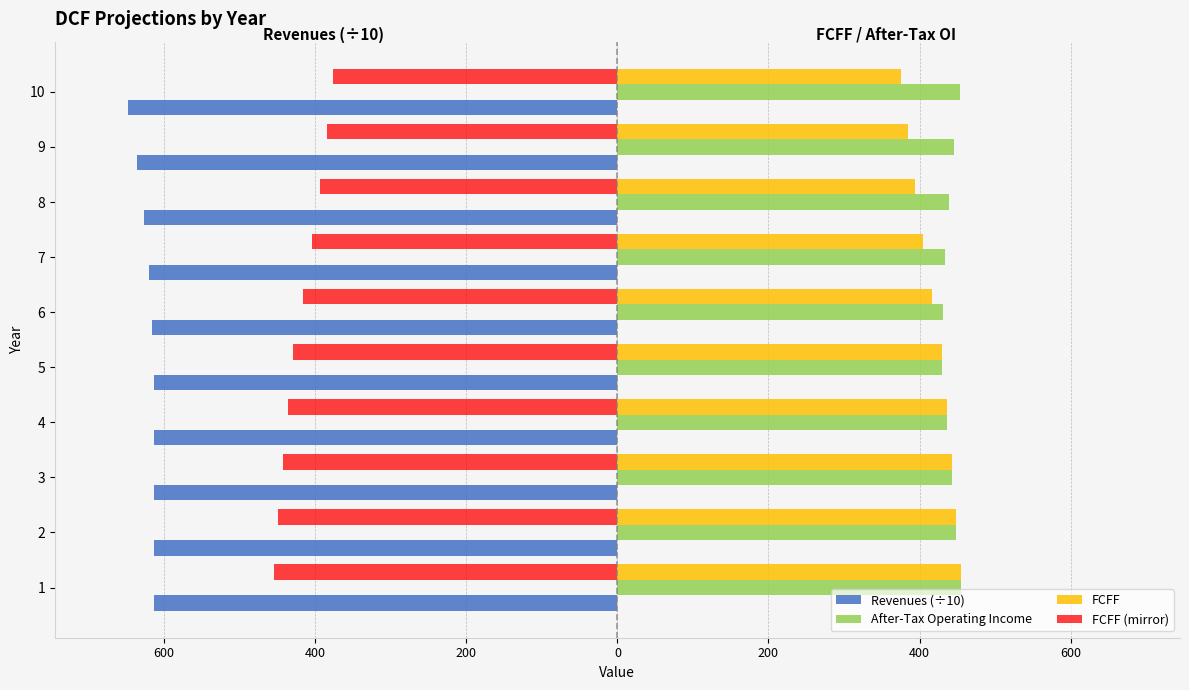

What is the sum of all FCFF values?

4186.4